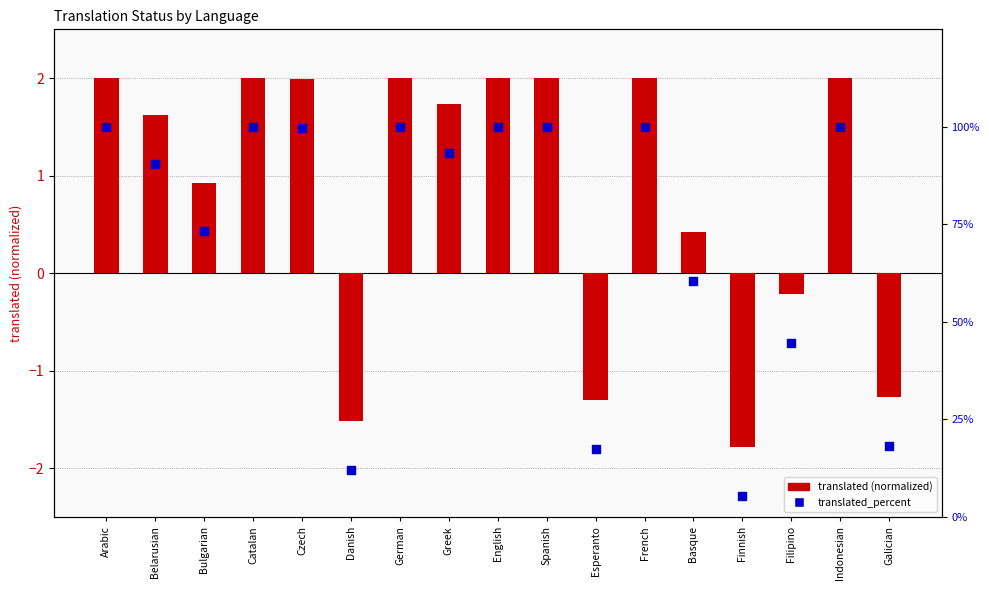

What is the total value across all series at Belarusian?

92.1